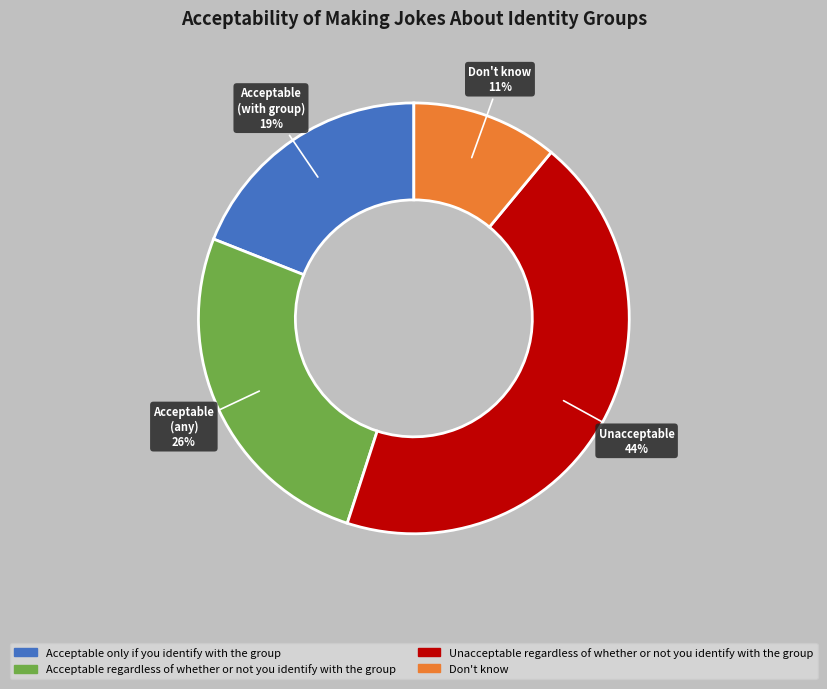

How many segments does this pie chart have?

4